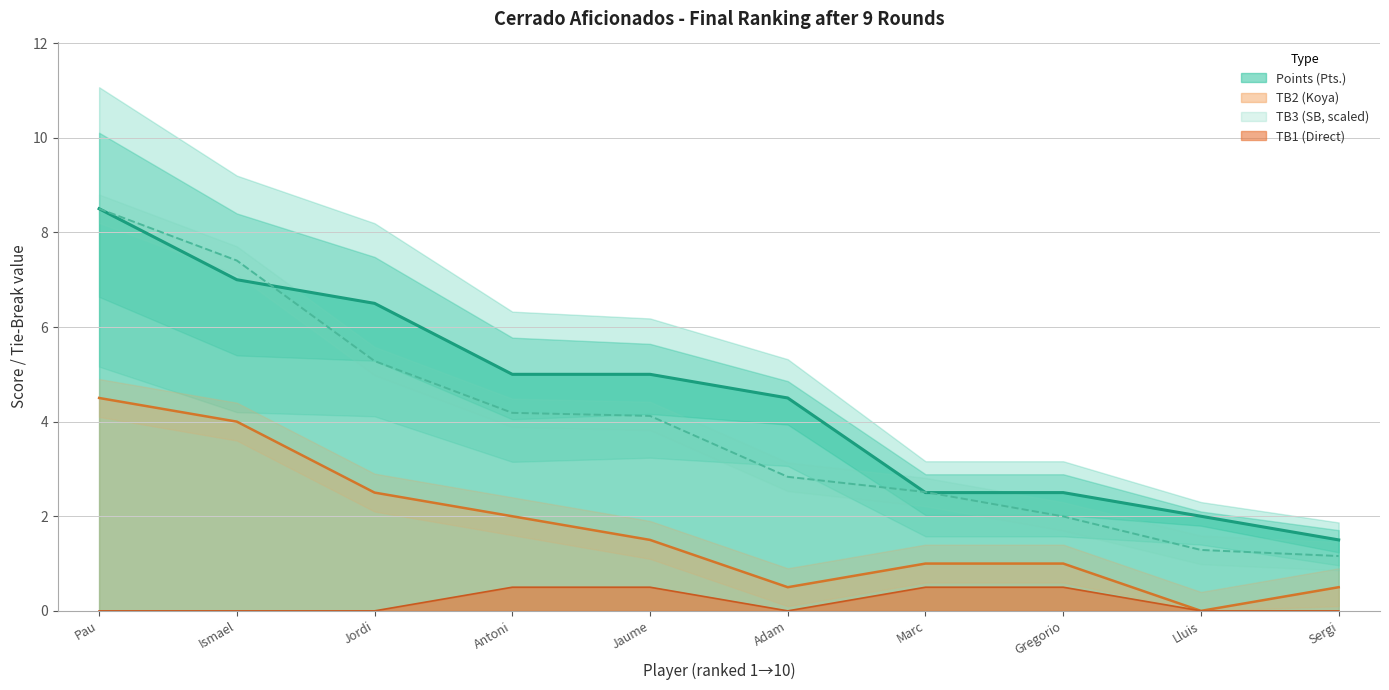

True or false: TB3 (SB) has more than 1 interior local peaks.

False